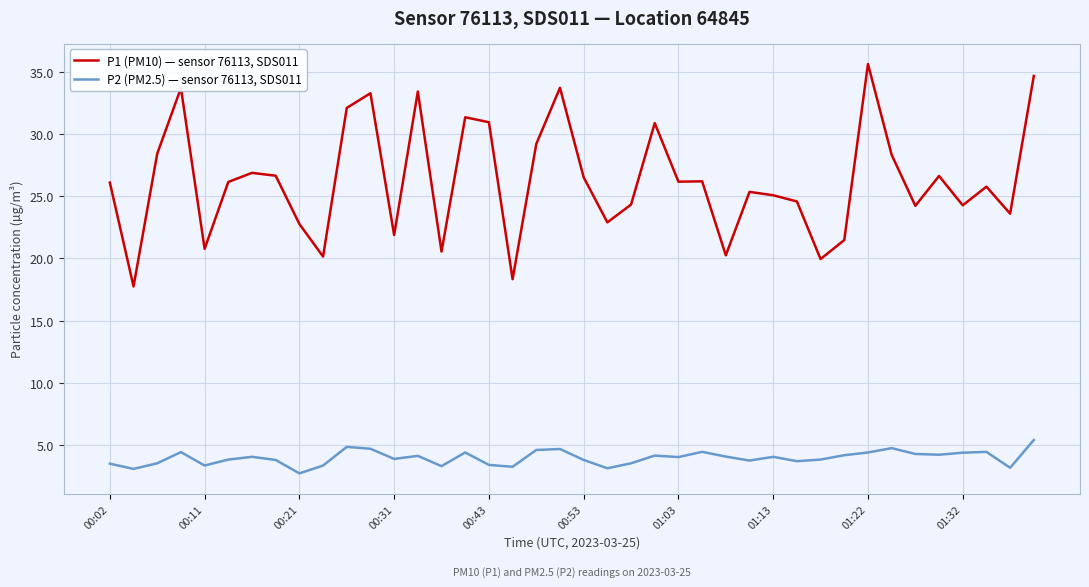

Which series has the largest total across all categories?

P1 (PM10) — sensor 76113, SDS011